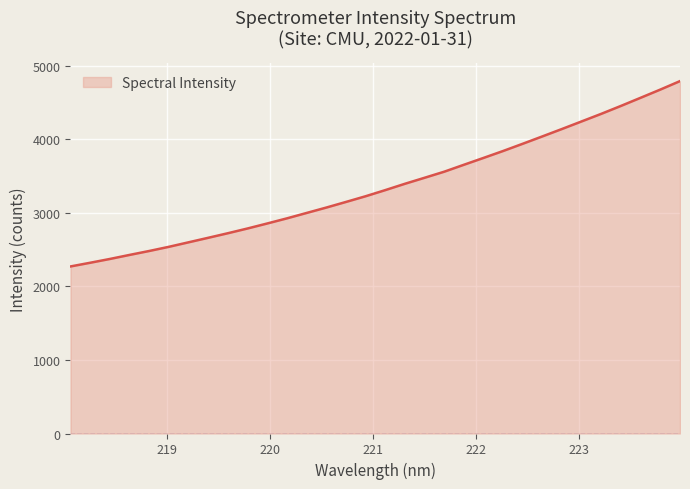

What is the difference between the second highest and minimum values?

2405.1